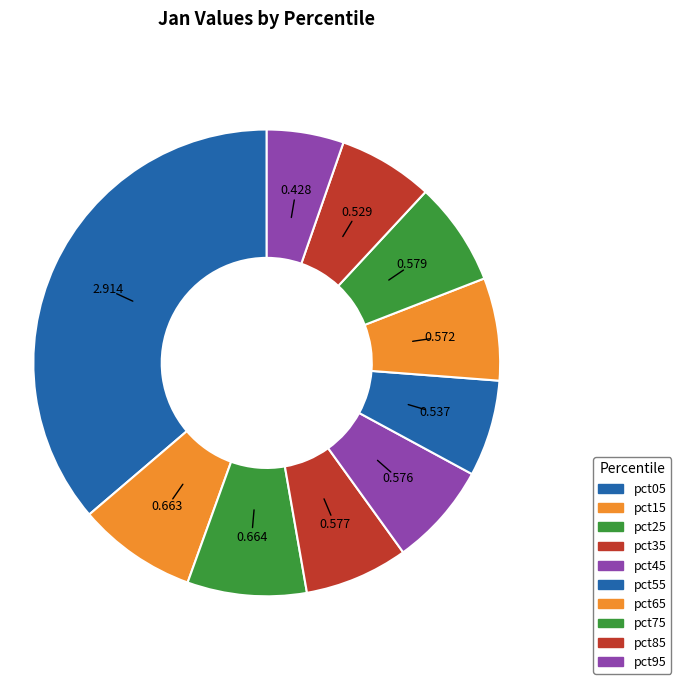

True or false: pct65 accounts for 1% of the total.

False